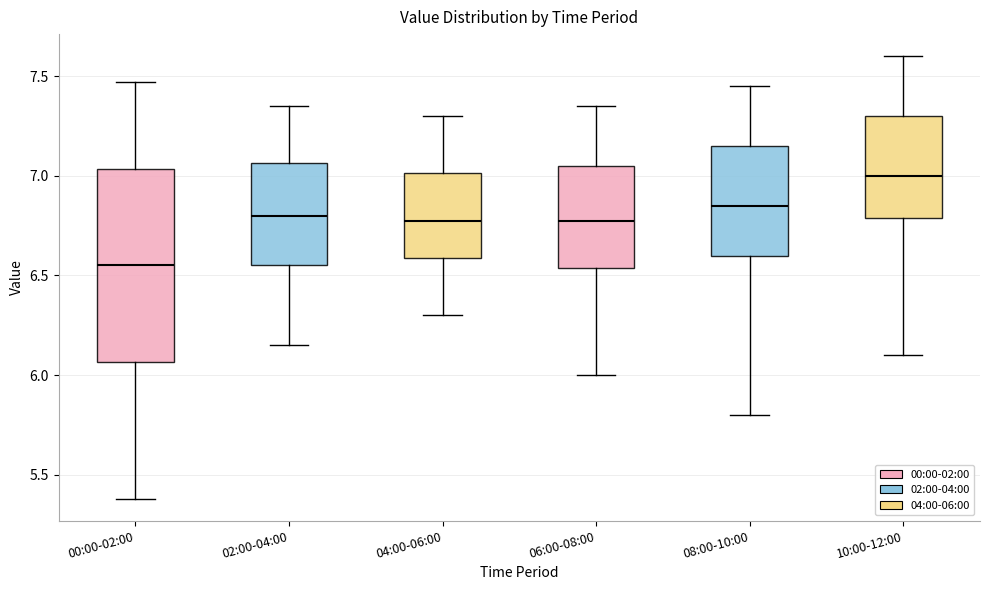

Which box has the lowest median line?

00:00-02:00